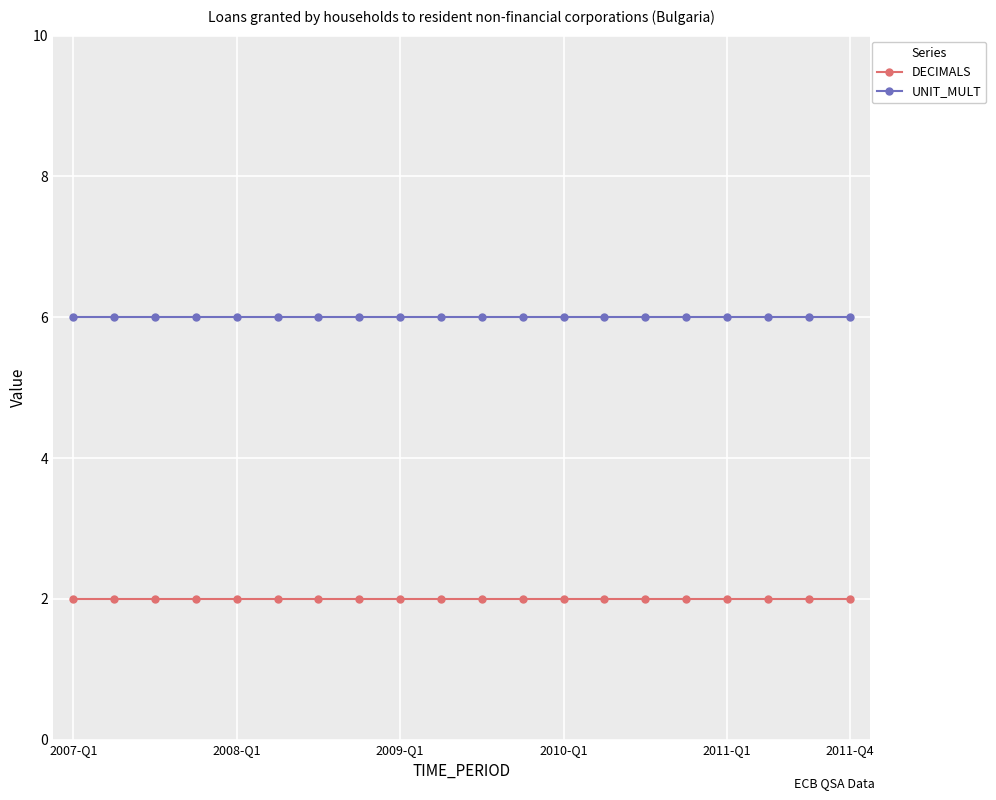

What are all the series names shown in the legend?

DECIMALS, UNIT_MULT